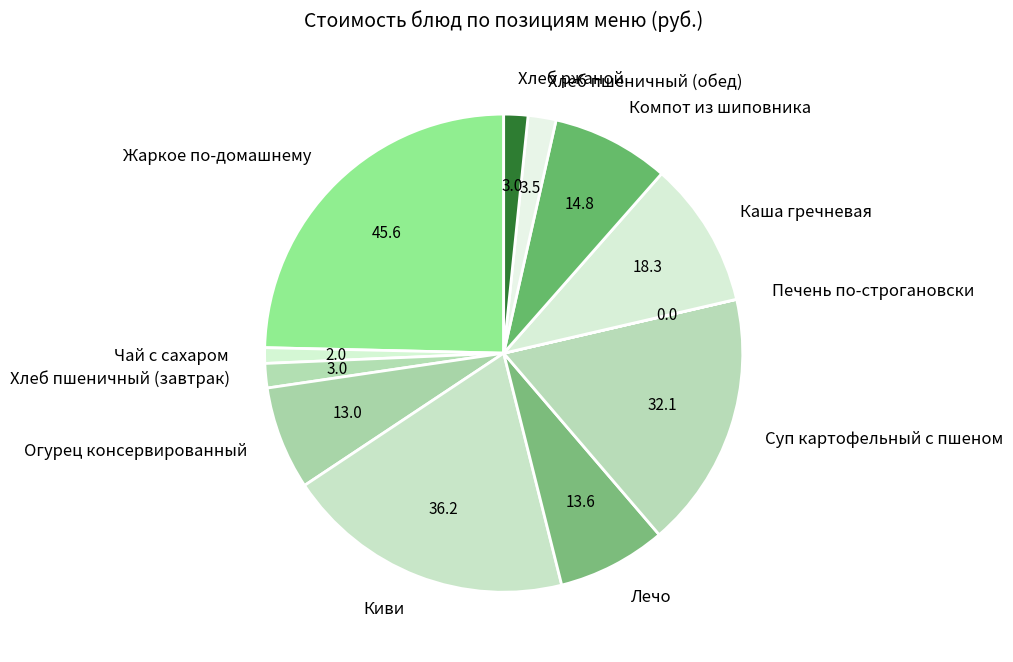

Is Хлеб пшеничный (завтрак) the majority of the pie?

No